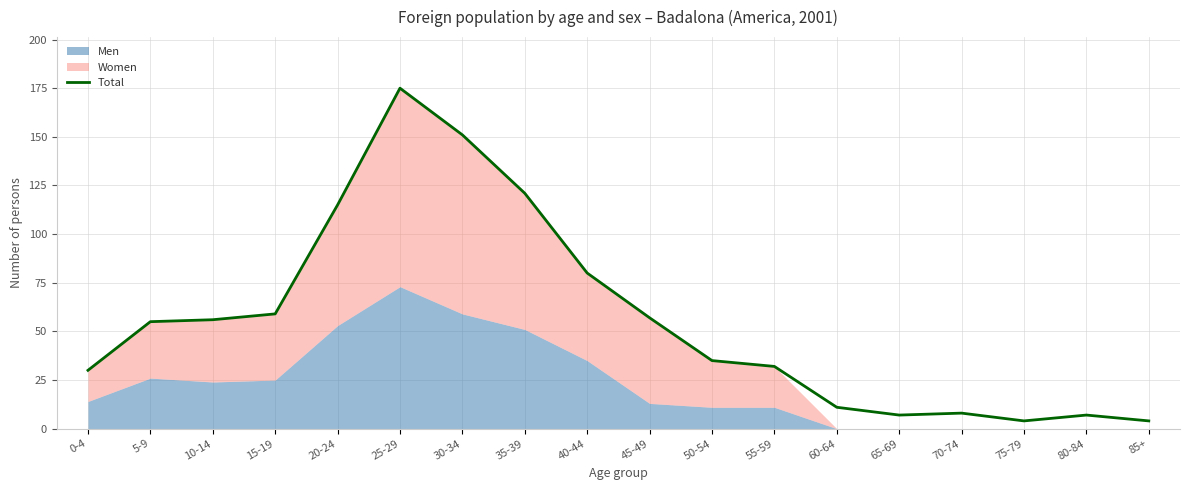

Reading right to left, list all the values displayed in this chart.

85+=4	80-84=7	75-79=4	70-74=8	65-69=7	60-64=11	55-59=32	50-54=35	45-49=57	40-44=80	35-39=121	30-34=151	25-29=175	20-24=115	15-19=59	10-14=56	5-9=55	0-4=30